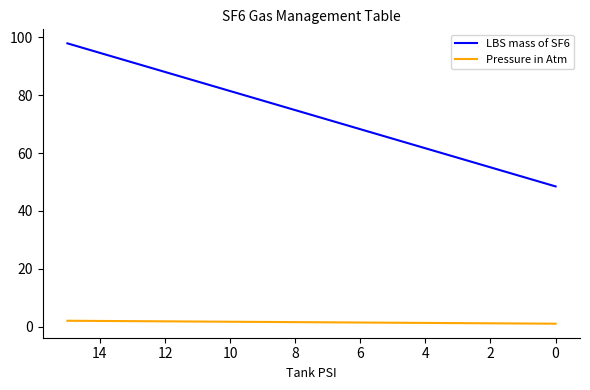

What is the lowest value of the LBS mass of SF6 series?

48.5